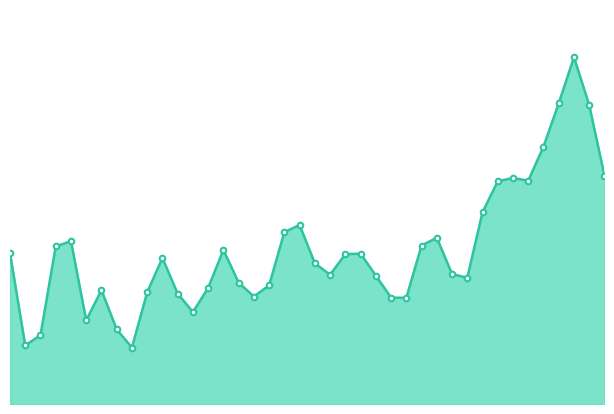

Which label corresponds to the smallest value in the chart?

8